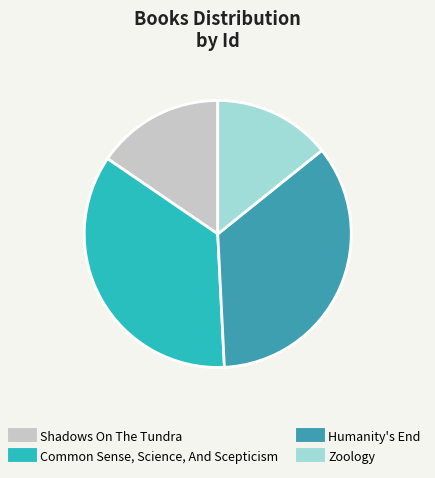

How many segments does this pie chart have?

4